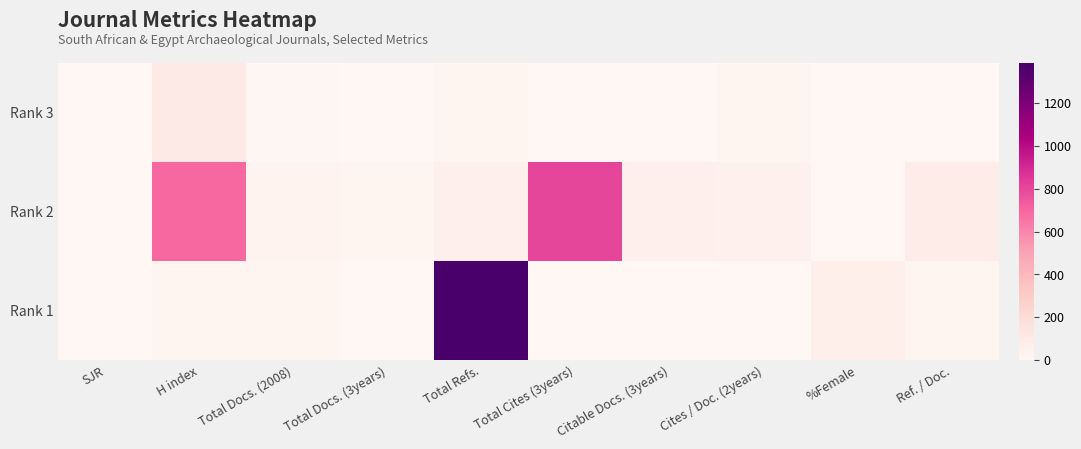

At which category is the sum across all series the highest?

Total Refs.